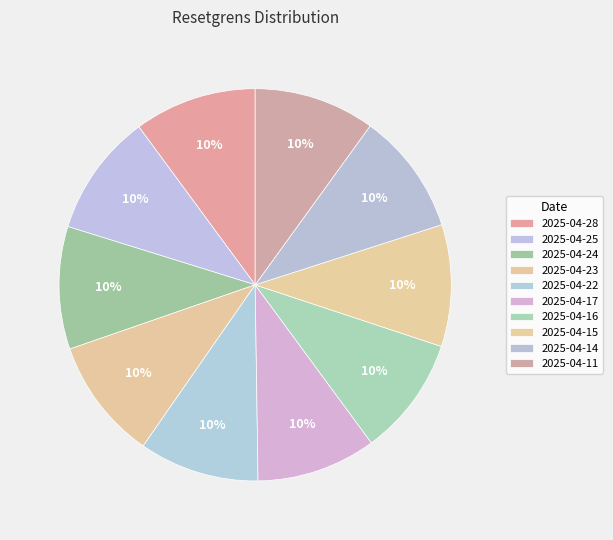

Which slice is the largest?

2025-04-24